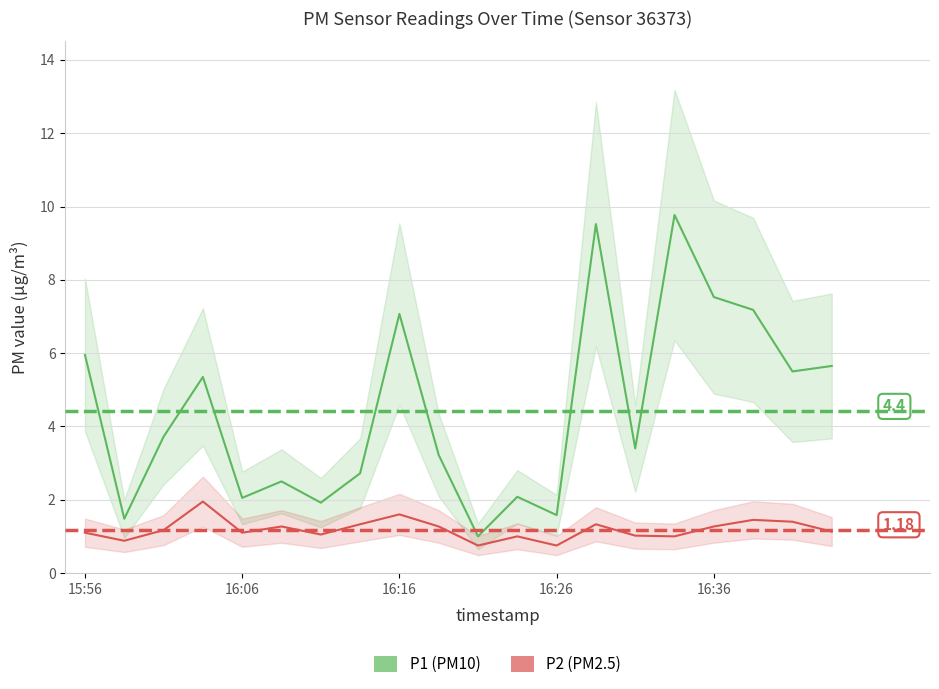

True or false: P2 (PM2.5) and P1 (PM10) intersect in this chart.

False